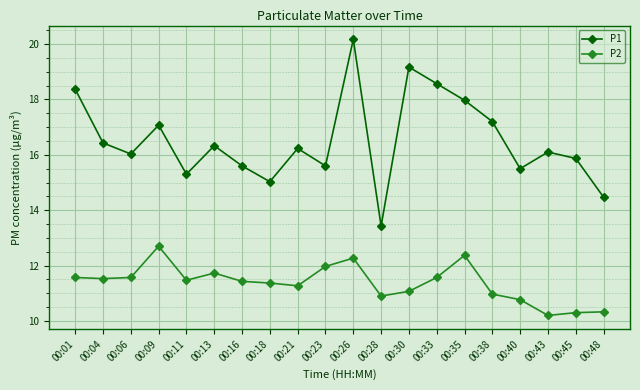

List the series in order of their peak value, lowest first.

P2, P1